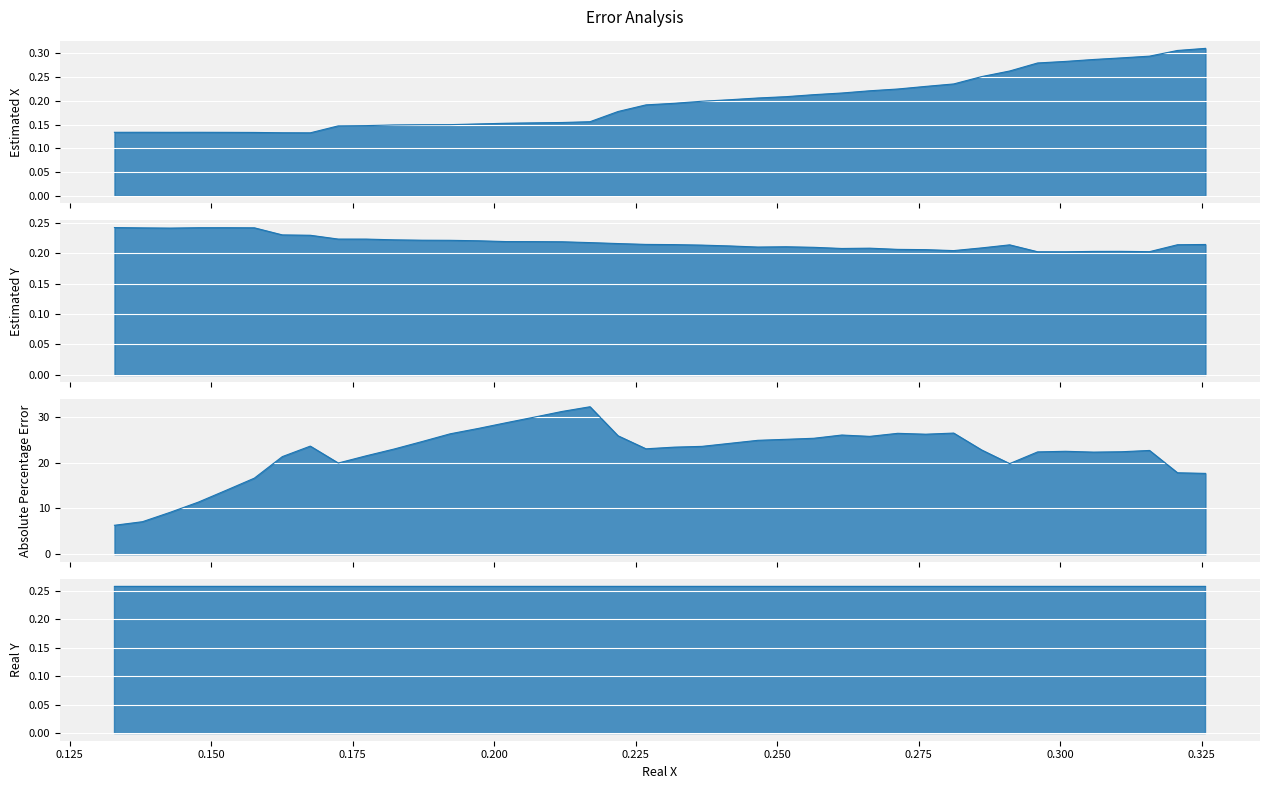

In Estimated X, how many points are higher than both neighbors (excluding endpoints)?

2